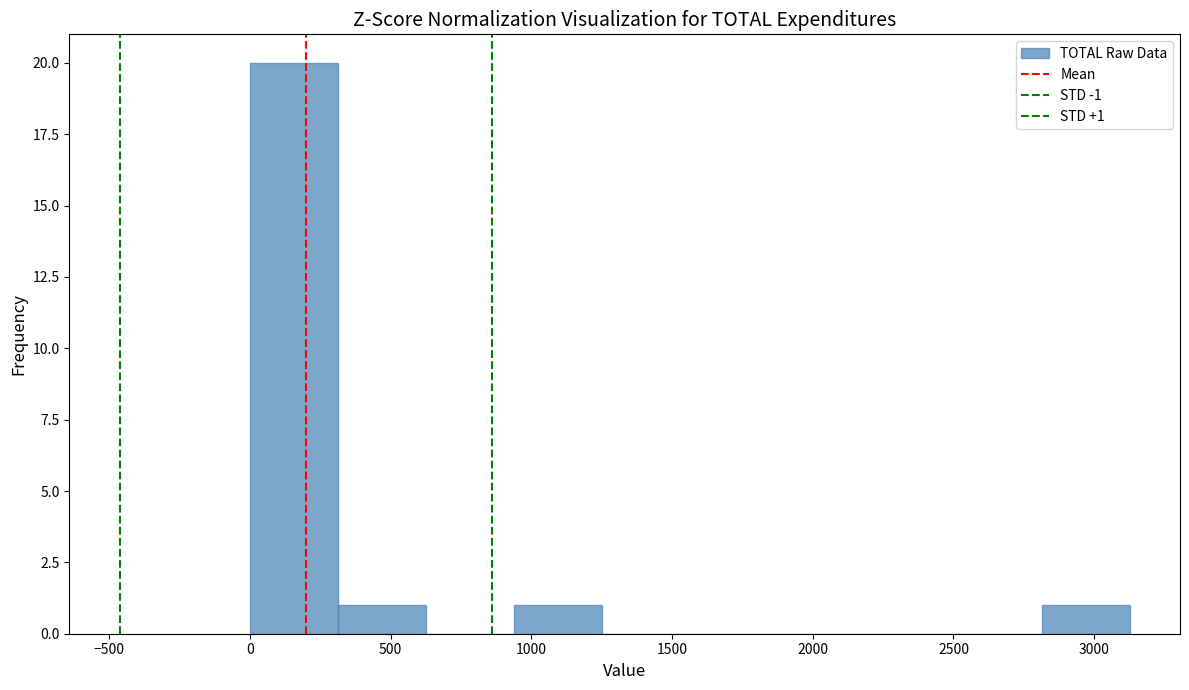

Over which range of the x-axis is the bar tallest?

0 to 300